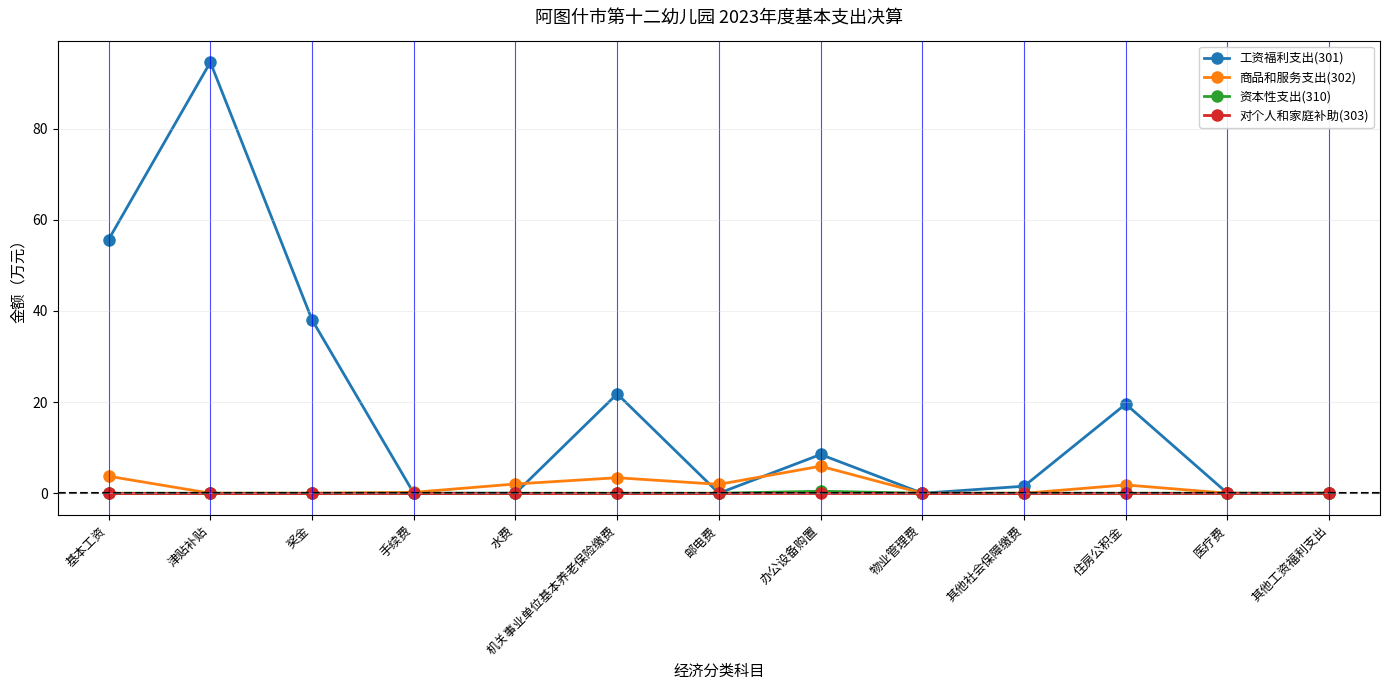

Is the value of 商品和服务支出(302) at 医疗费 greater than the value of 工资福利支出(301) at 住房公积金?

No